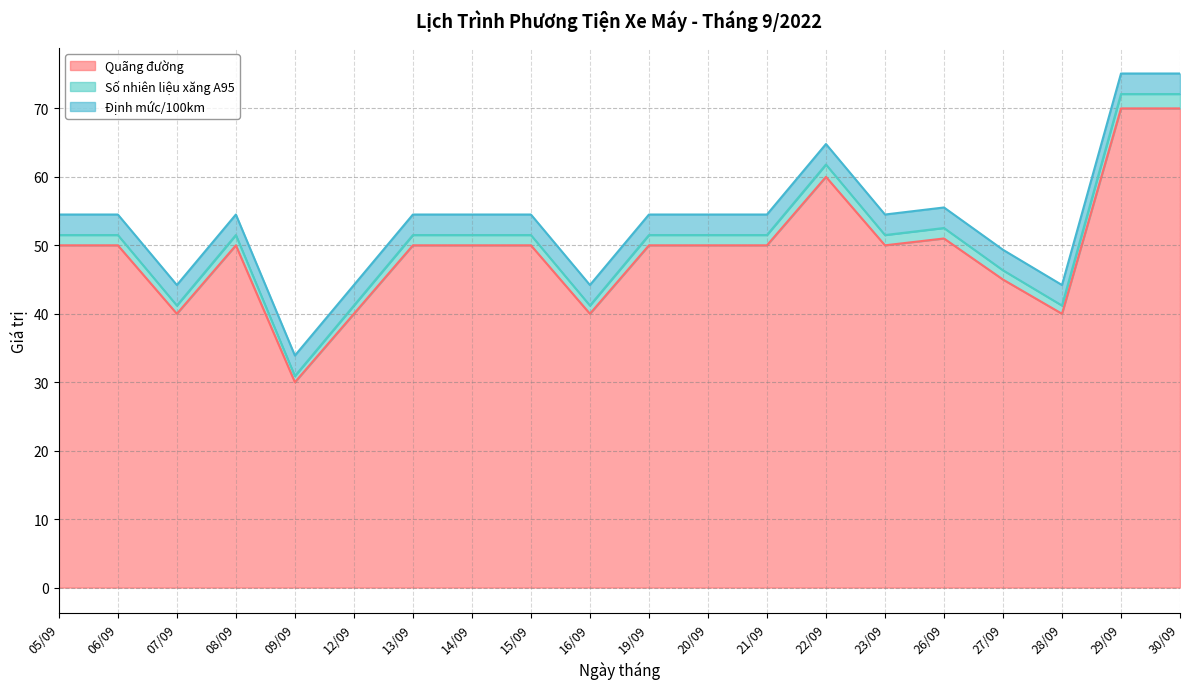

At which label does Quãng đường reach its minimum?

09/09